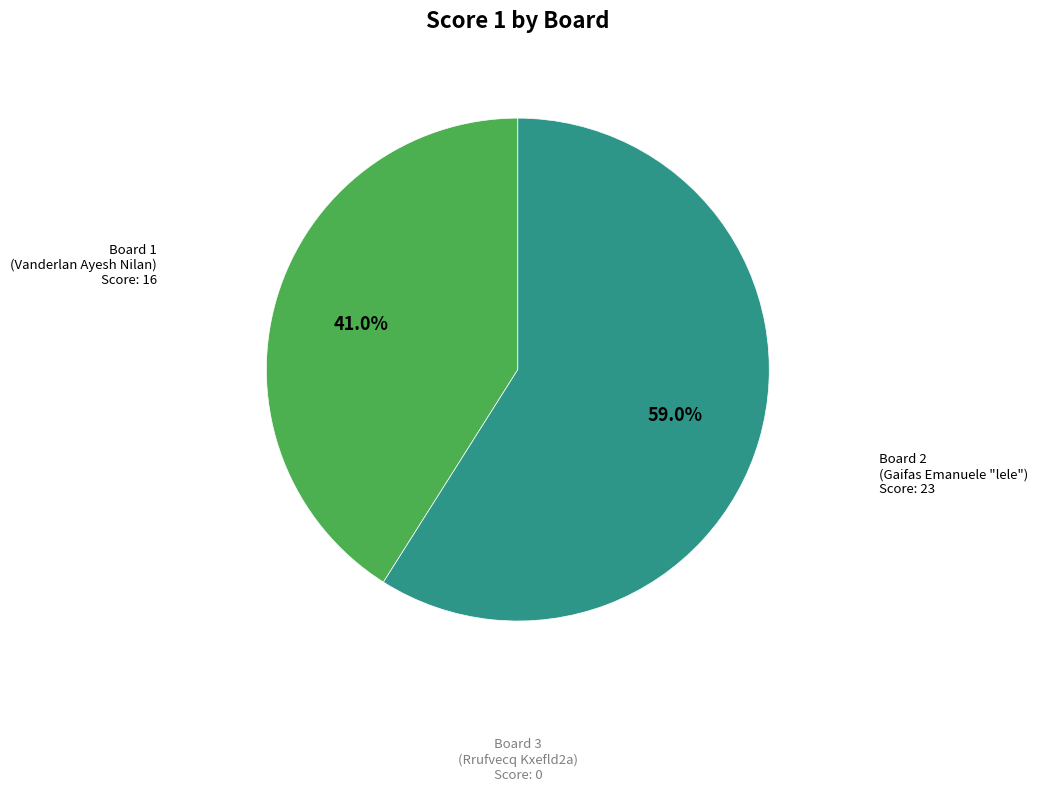

Is there a majority slice in this chart?

Yes